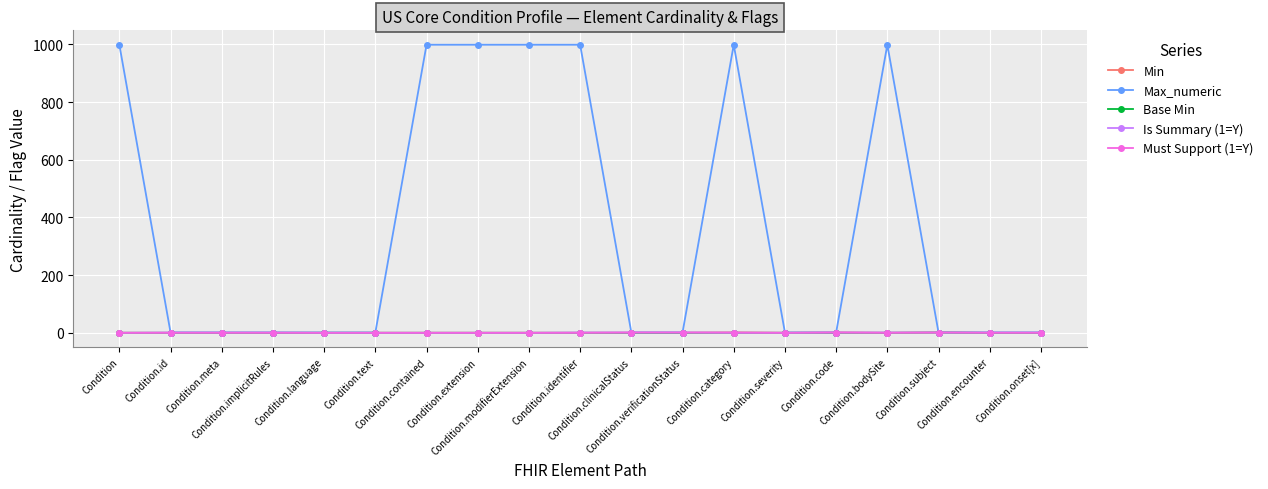

Which series has the largest total across all categories?

Max_numeric